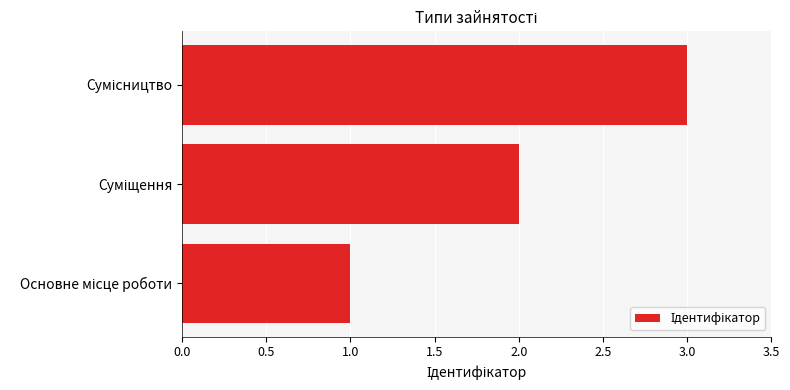

What is the sum of all values?

6